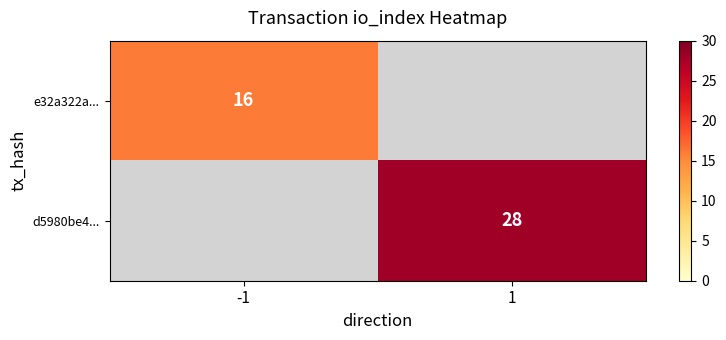

The d5980be4... series shows 5.7 at 1. True or false?

False